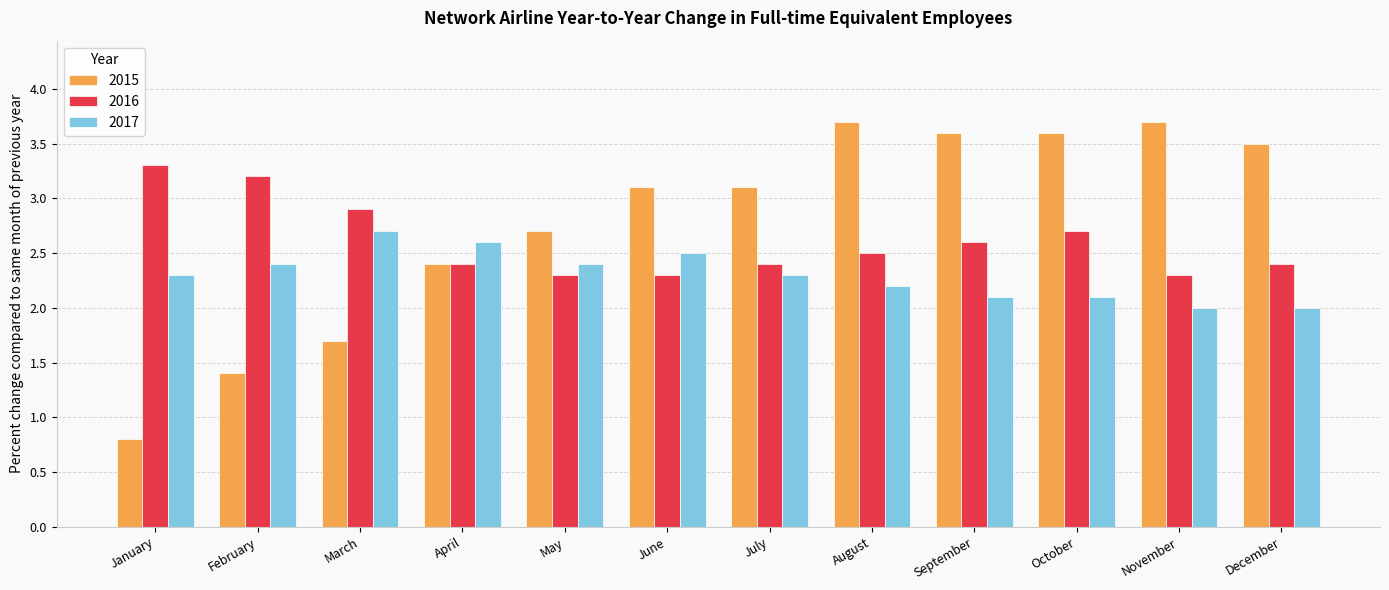

What is the value of the 2017 bar at the 7th from the left?

2.3